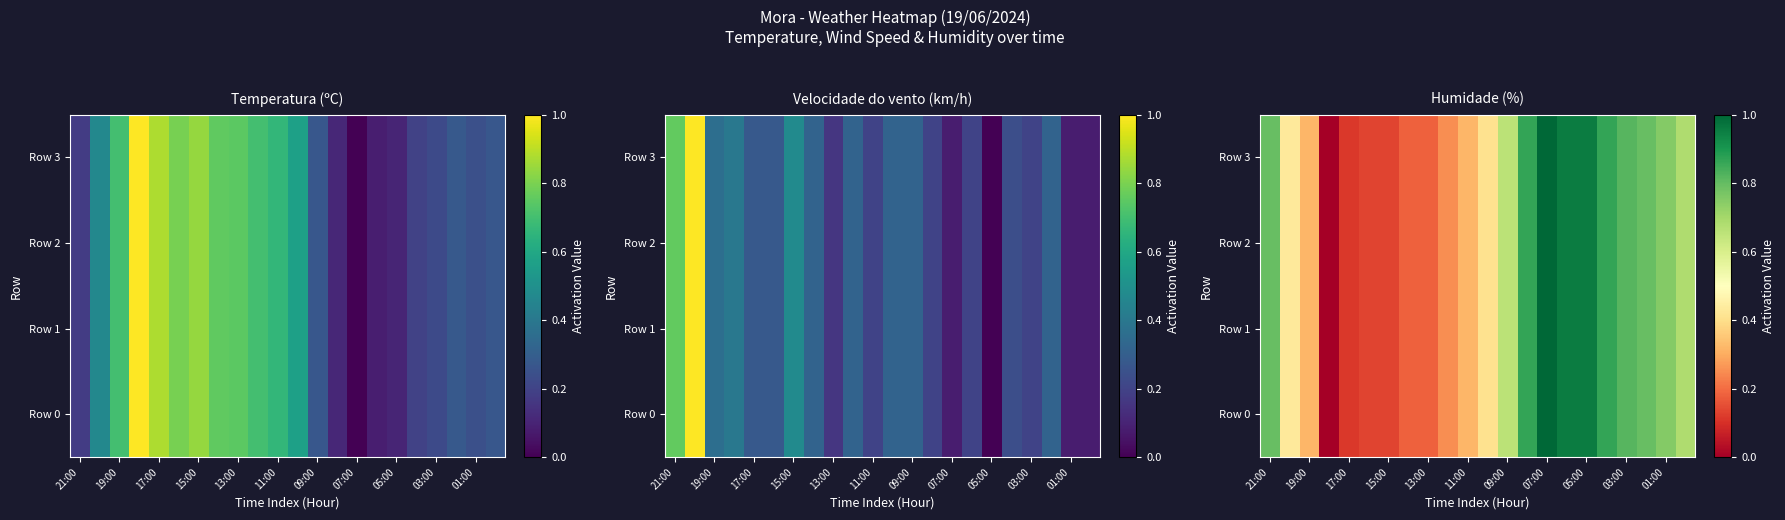

What is the average value of the Row 3 series?

0.5